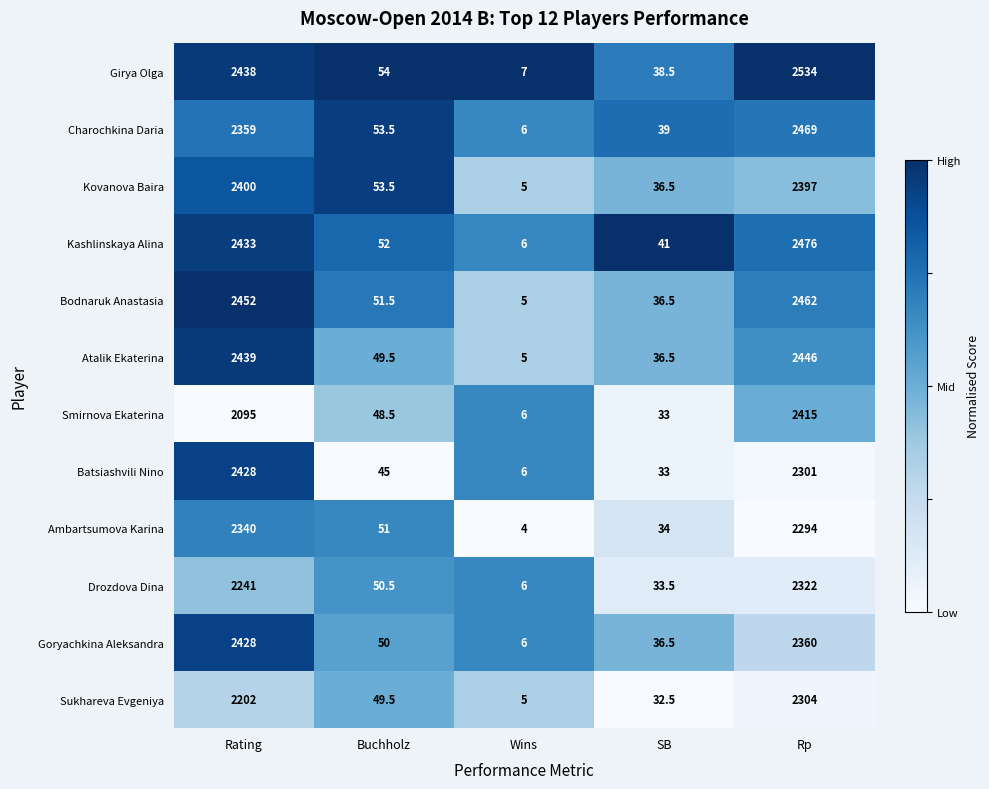

At which category is the sum across all series the highest?

Rp